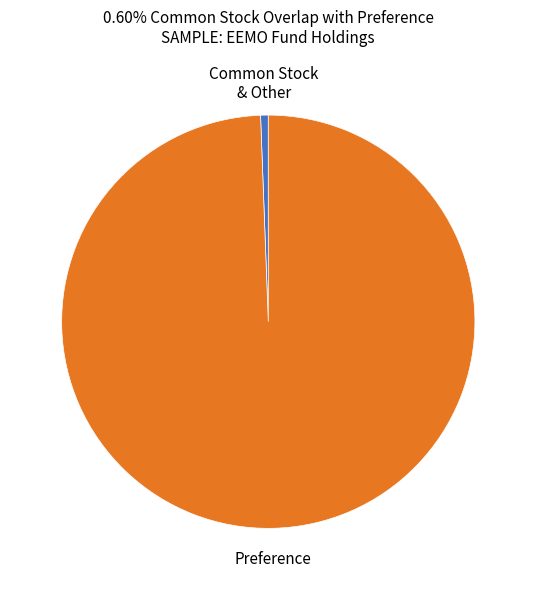

How many segments does this pie chart have?

2